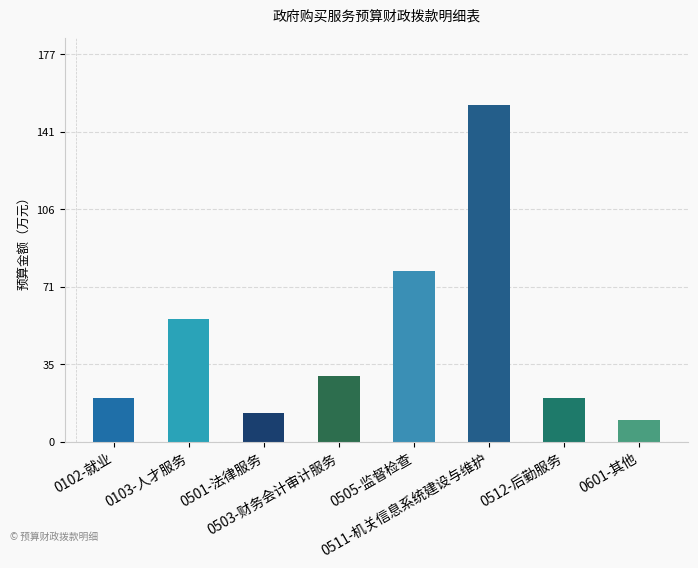

List the labels in order of value, largest first.

0511-机关信息系统建设与维护, 0505-监督检查, 0103-人才服务, 0503-财务会计审计服务, 0512-后勤服务, 0102-就业, 0501-法律服务, 0601-其他